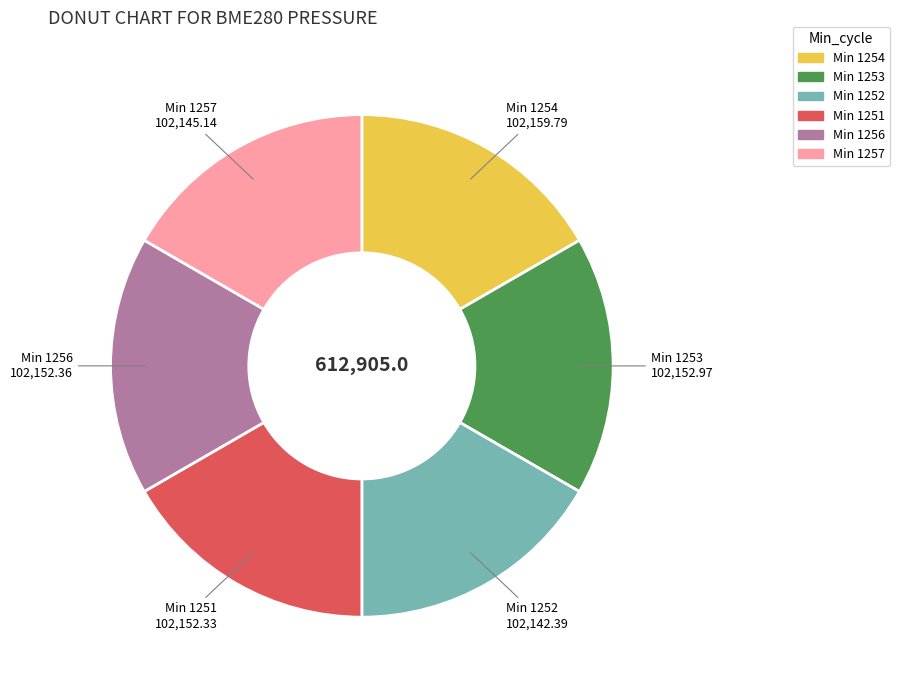

Does any single category account for the majority?

No